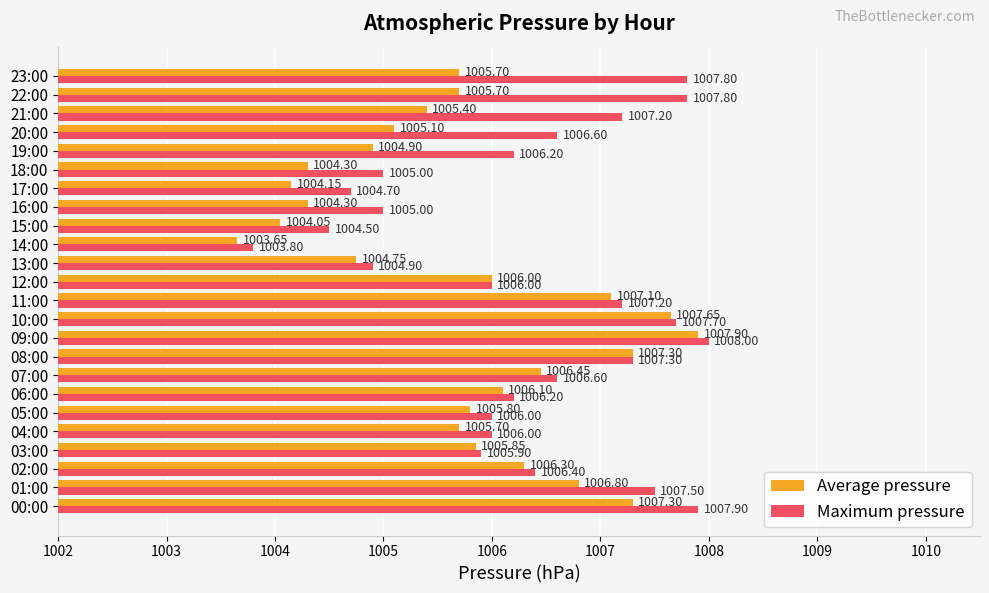

Is the value of Average pressure at 05:00 greater than the value of Maximum pressure at 12:00?

No